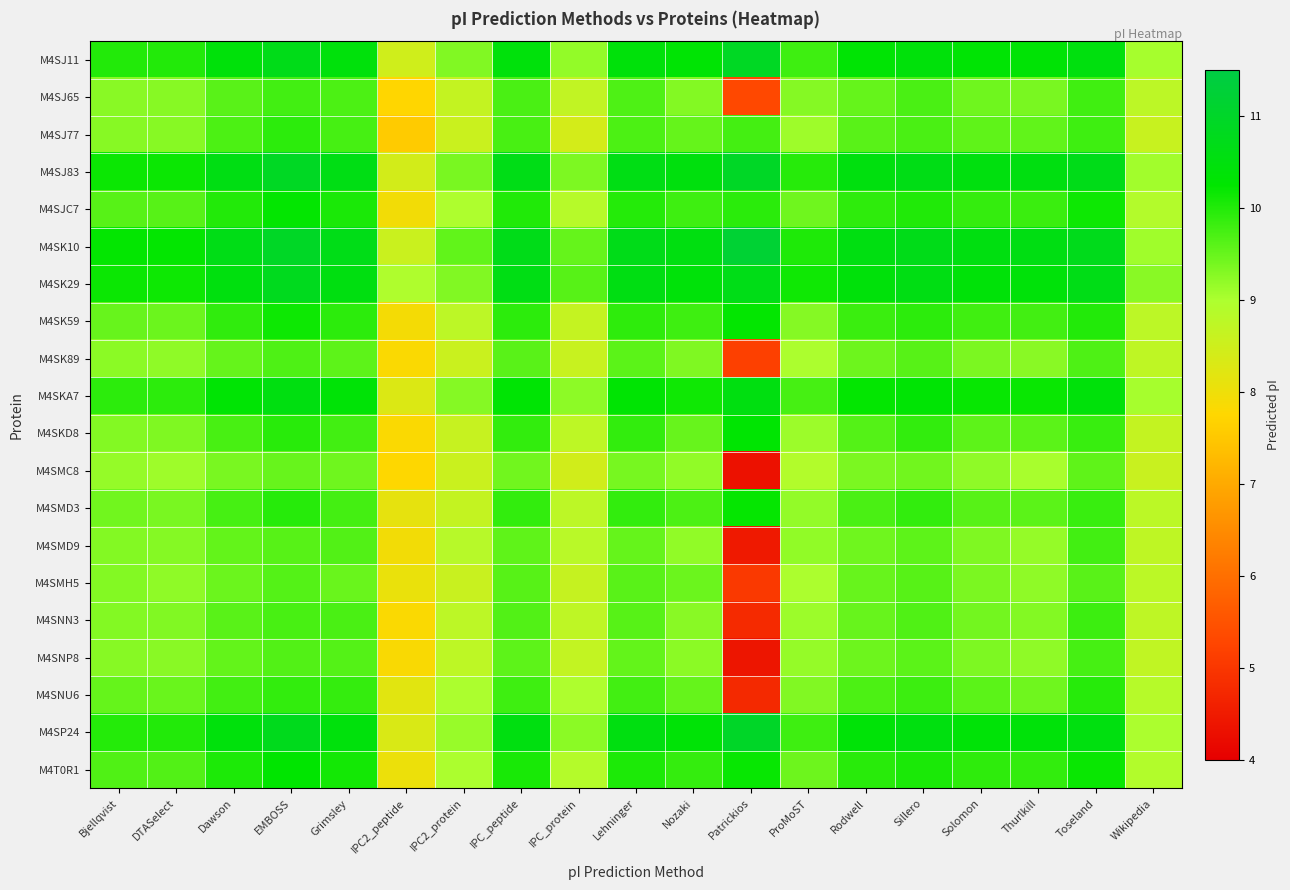

At which category is the sum across all series the highest?

EMBOSS